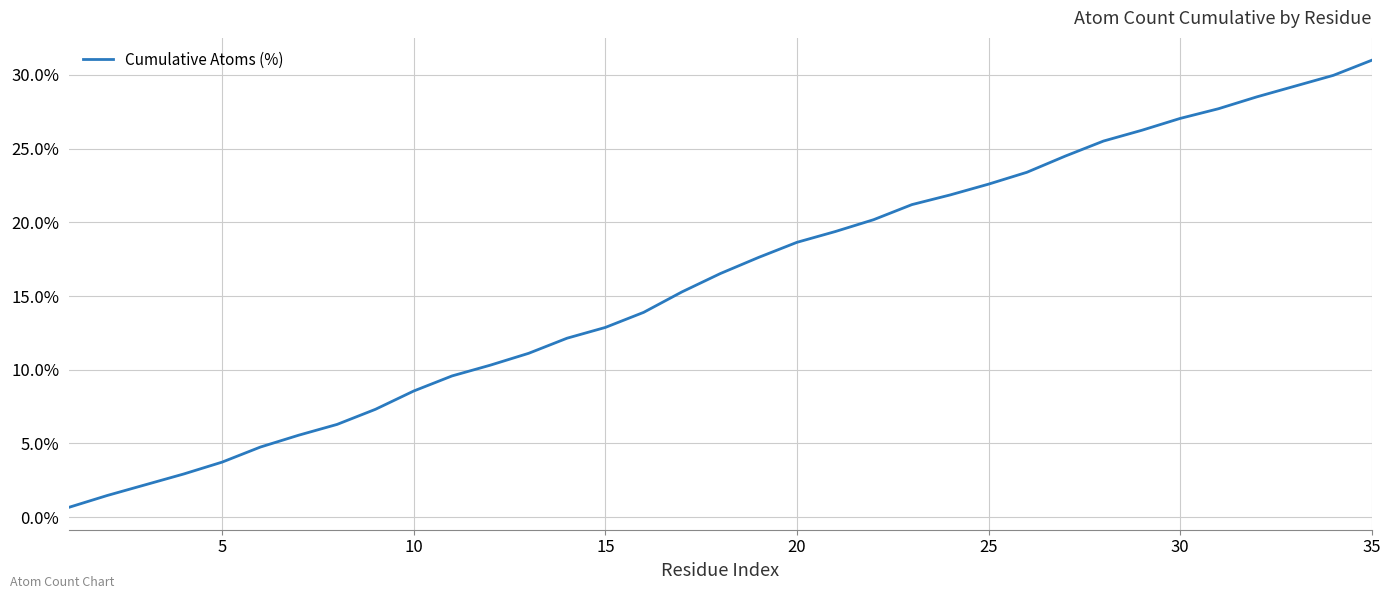

What is the greatest value displayed?

31.0